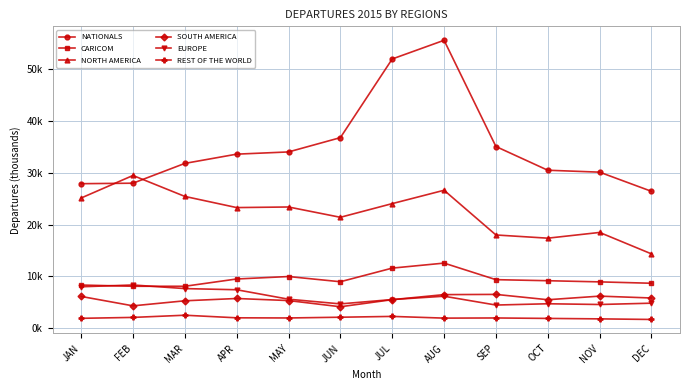

What are all the series names shown in the legend?

NATIONALS, CARICOM, NORTH AMERICA, SOUTH AMERICA, EUROPE, REST OF THE WORLD